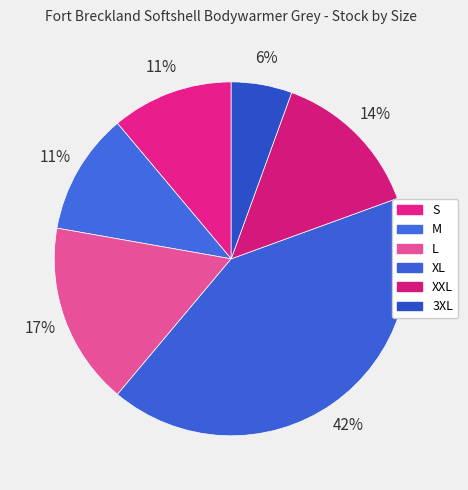

What is the smallest slice in the pie chart?

3XL